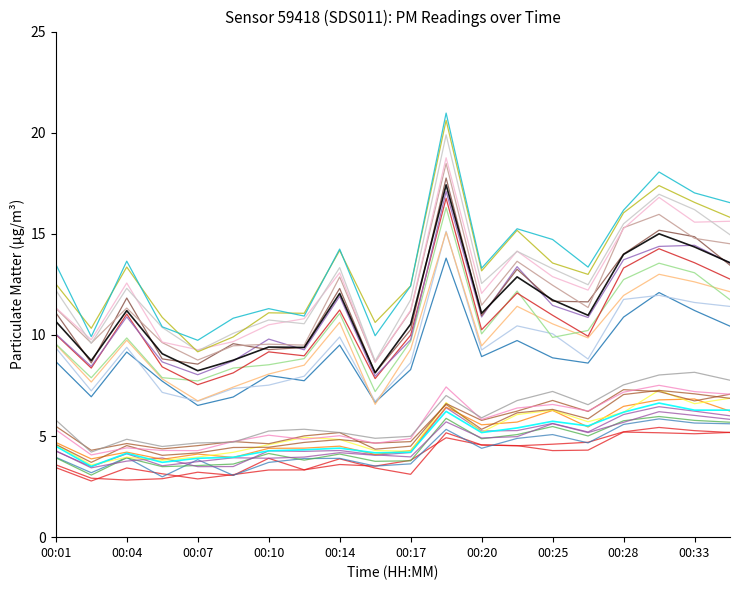

Does the chart display data point markers on the line(s)?

No